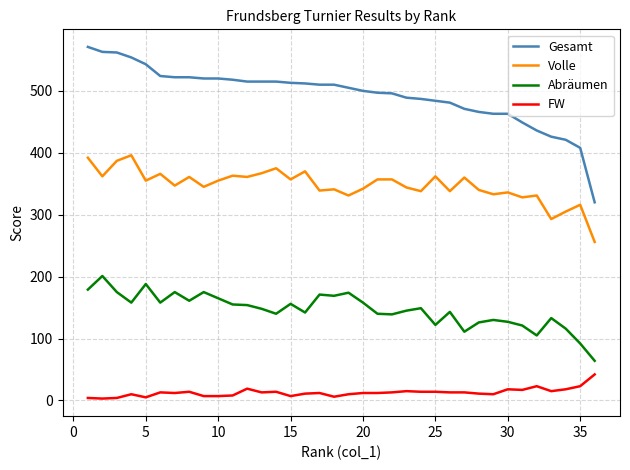

Which series has the largest total across all categories?

Gesamt